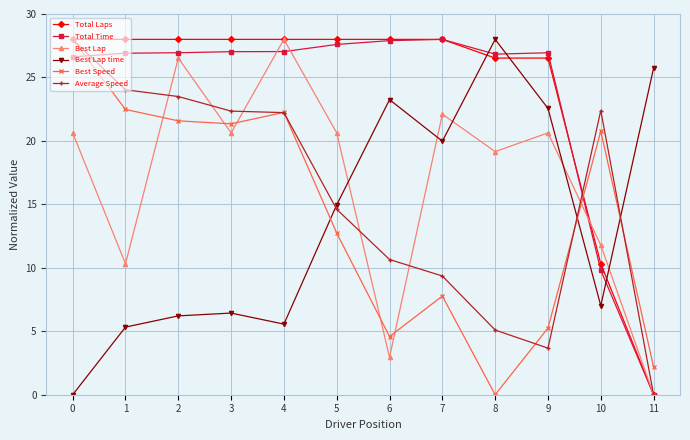

What is the approximate value of Best Lap time at 6?

23.3